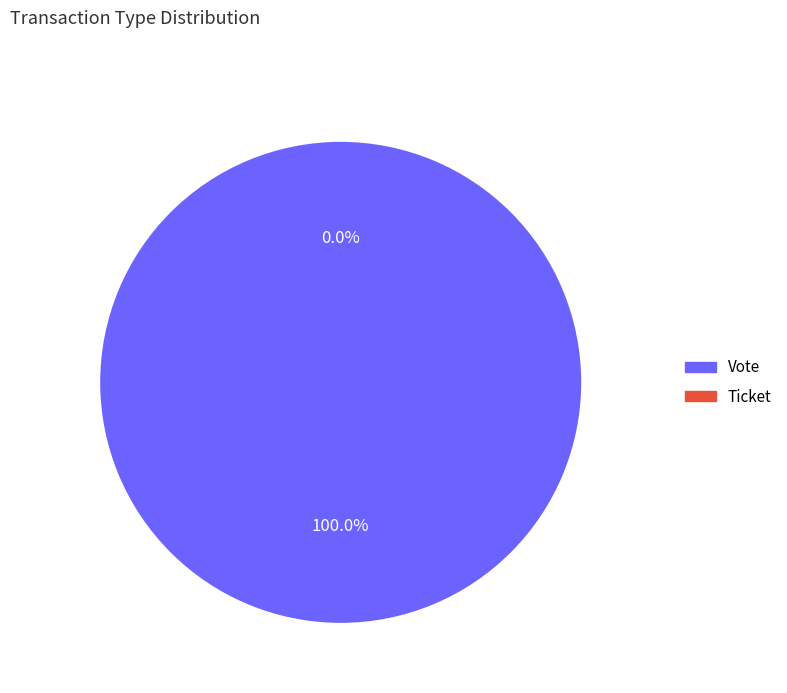

What percentage do Vote and Ticket together represent?

100.0%